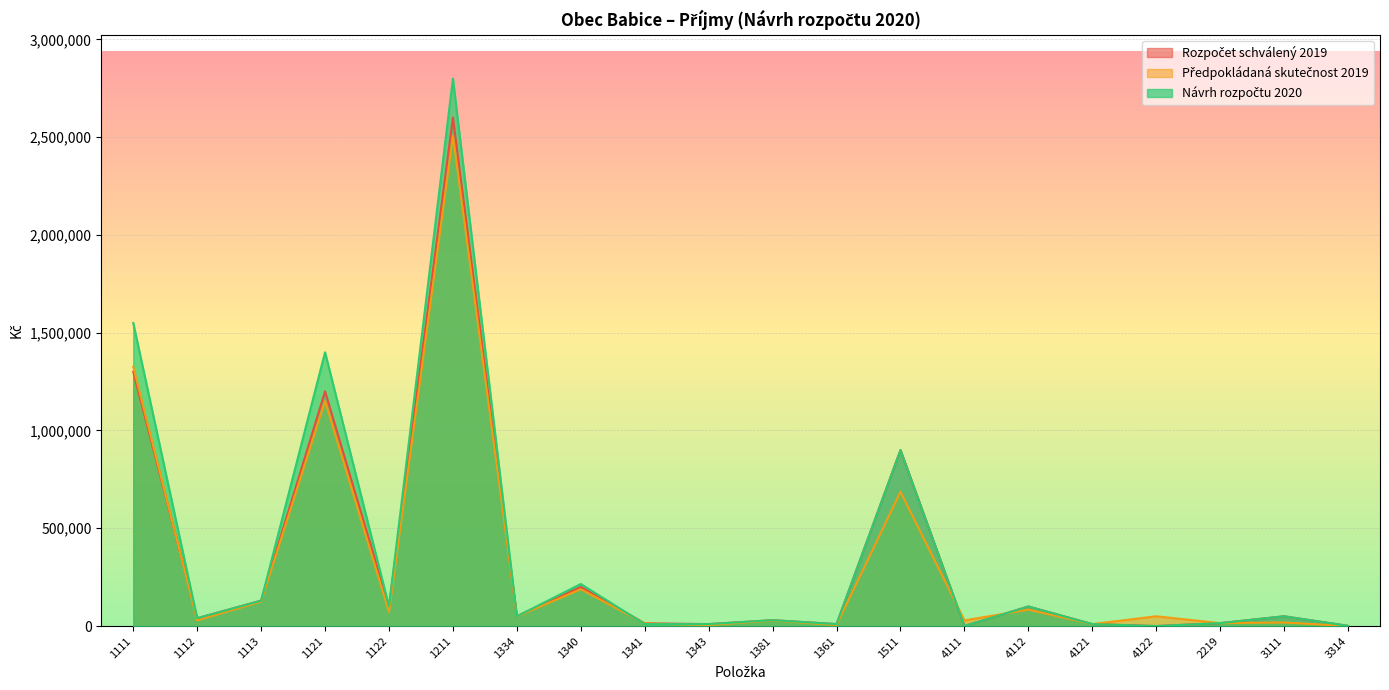

How many lines are shown in the chart?

3